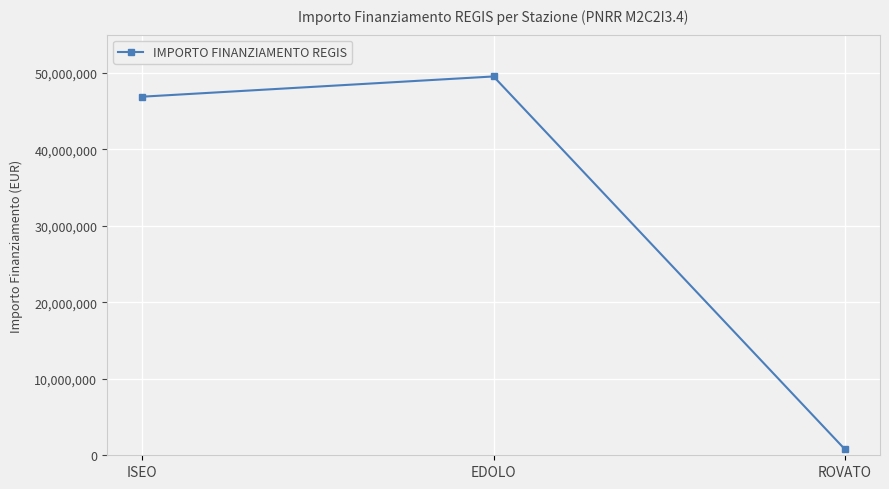

Rank the categories by value from highest to lowest.

EDOLO, ISEO, ROVATO